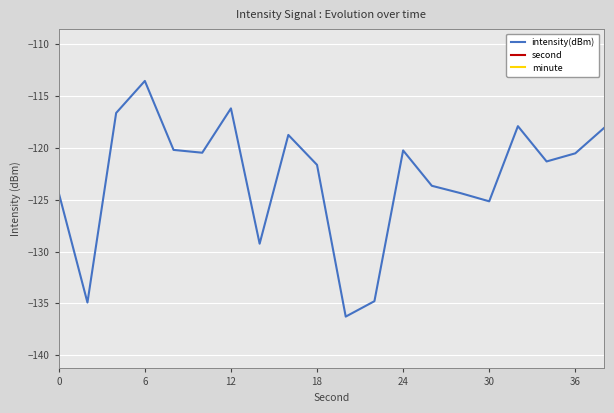

True or false: intensity(dBm) and minute cross at least once.

False